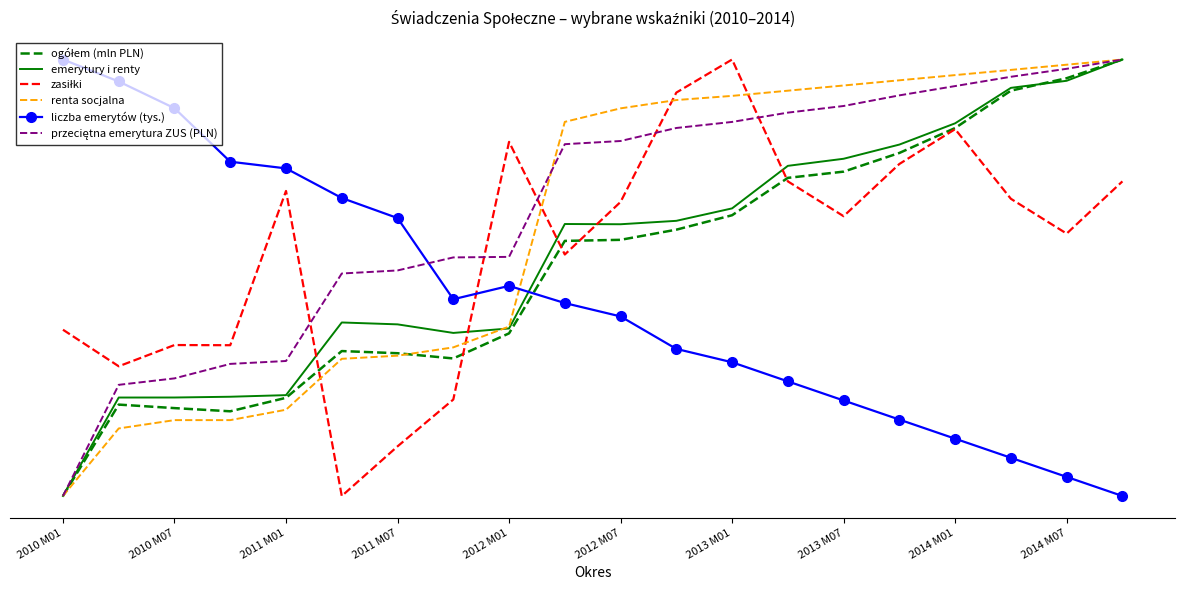

True or false: przeciętna emerytura ZUS (PLN) and emerytury i renty intersect in this chart.

False